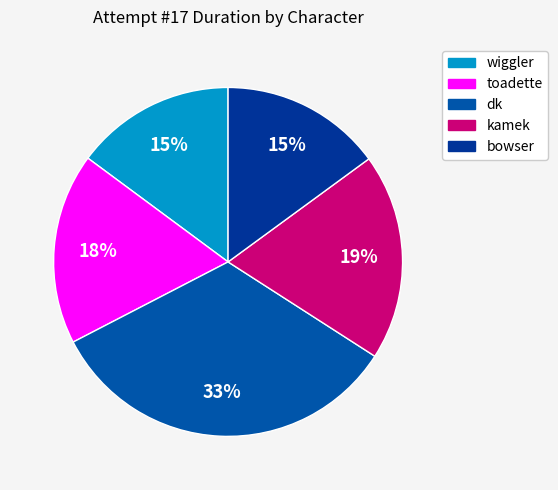

Which category has the biggest portion of the pie?

dk